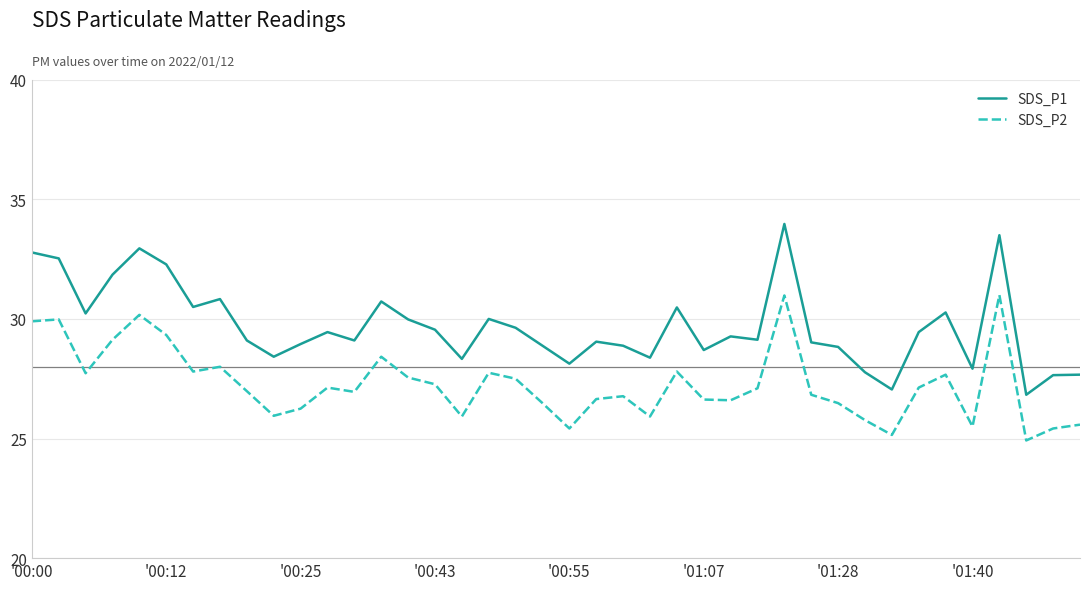

Rank the series by their maximum value, from lowest to highest.

SDS_P2, SDS_P1